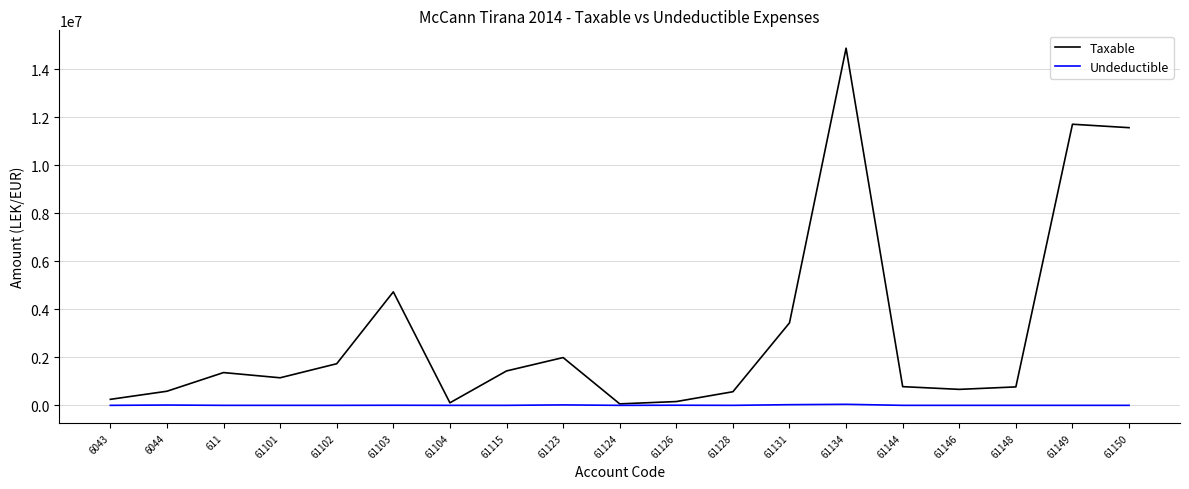

Rank the series by their maximum value, from highest to lowest.

Taxable, Undeductible